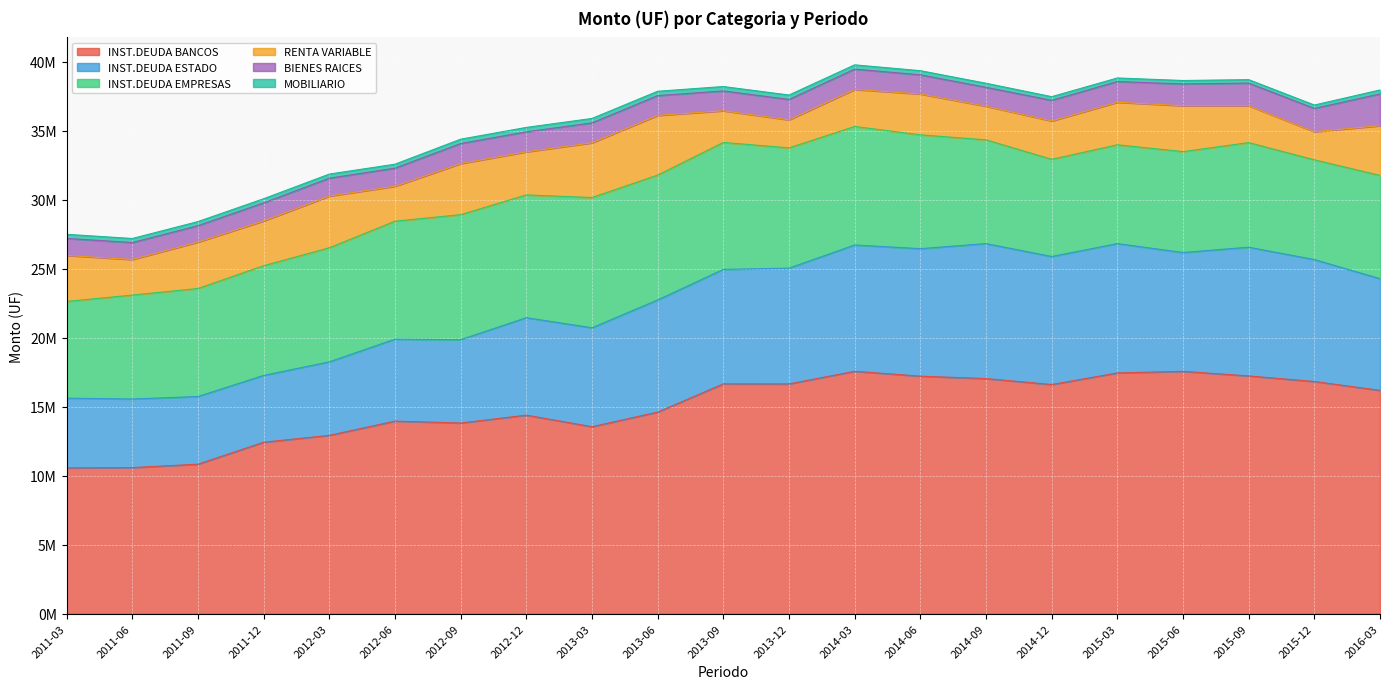

True or false: RENTA VARIABLE has a value of 3367113.4 at 2011-09.

True